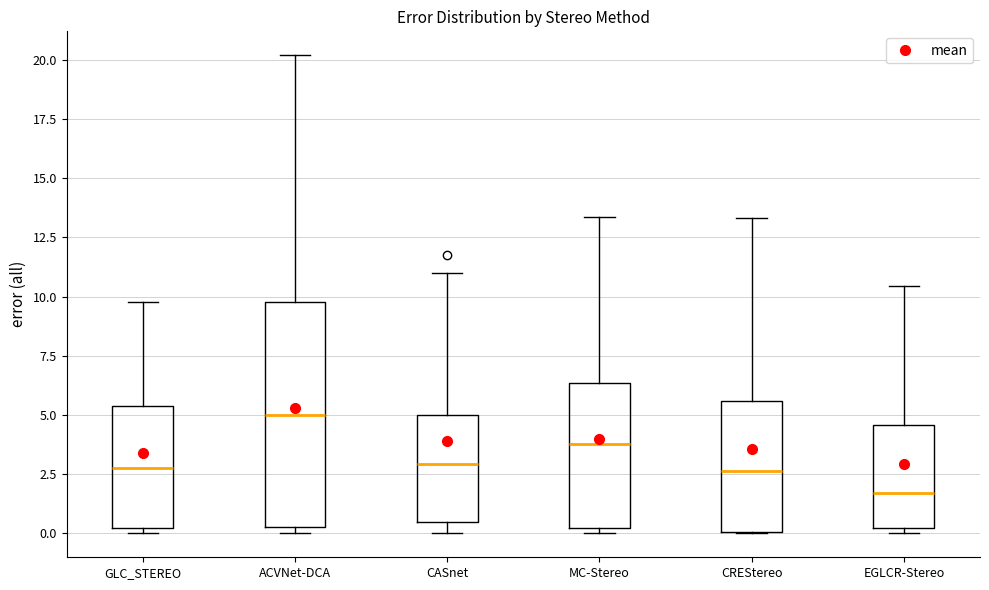

Reading left to right, transcribe this box plot: for each box, give where its median line is, the range the box spans, and where its two whiskers end, as read against the y-axis. The values are not printed on the chart, so give them approximately, as read against the axis.

GLC_STEREO: median 3.0, box 0.0 to 5.5, whiskers 0.0 (just below the box's lower edge) to 10.0
ACVNet-DCA: median 5.0, box 0.5 to 10.0, whiskers 0.0 to 20.0
CASnet: median 3.0, box 0.5 to 5.0, whiskers 0.0 to 11.0
MC-Stereo: median 4.0, box 0.0 to 6.5, whiskers 0.0 (just below the box's lower edge) to 13.5
CREStereo: median 2.5, box 0.0 to 5.5, whiskers 0.0 to 13.5
EGLCR-Stereo: median 1.5, box 0.0 to 4.5, whiskers 0.0 (just below the box's lower edge) to 10.5